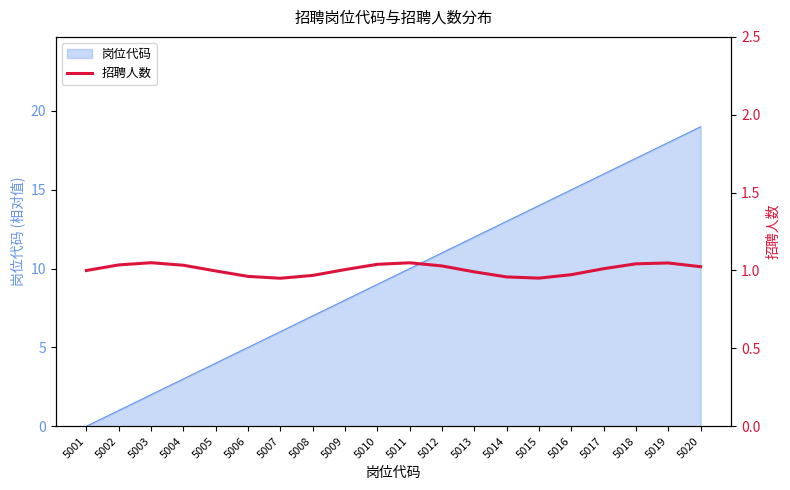

How many interior local valleys (lower than both neighbors) does the data have?

2